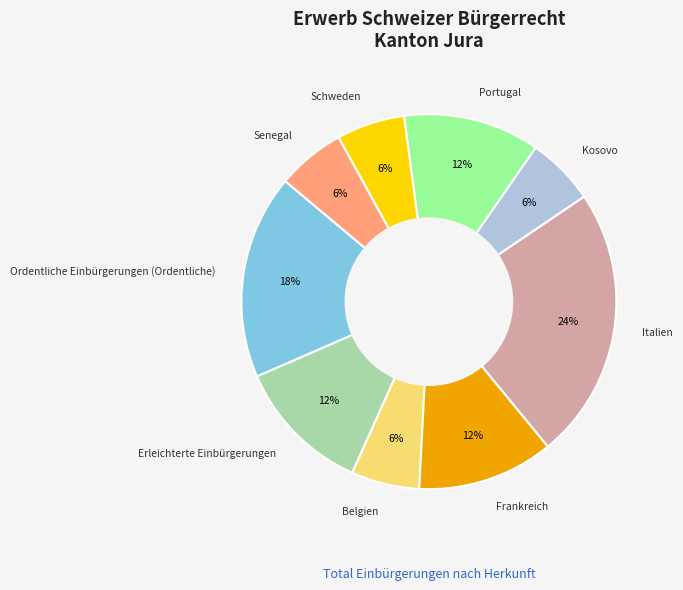

Is the sum of Kosovo and Belgien greater than half?

No